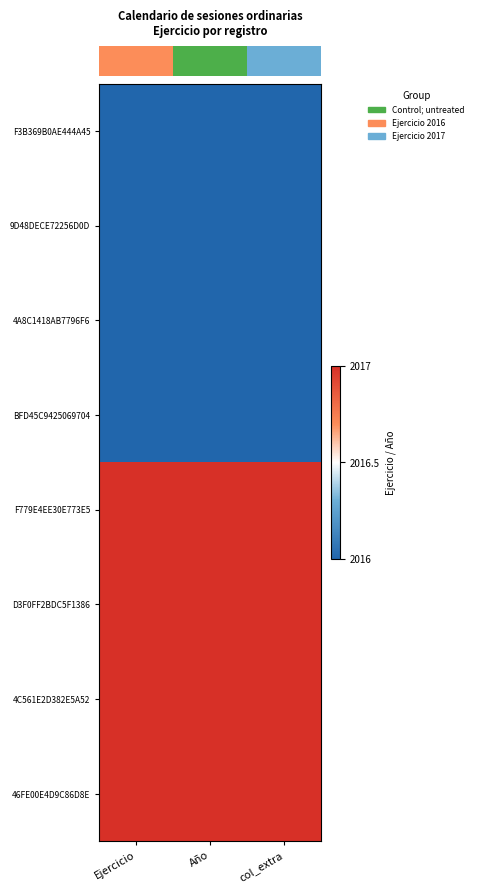

What is the spread (max minus min) of values at Ejercicio?

1